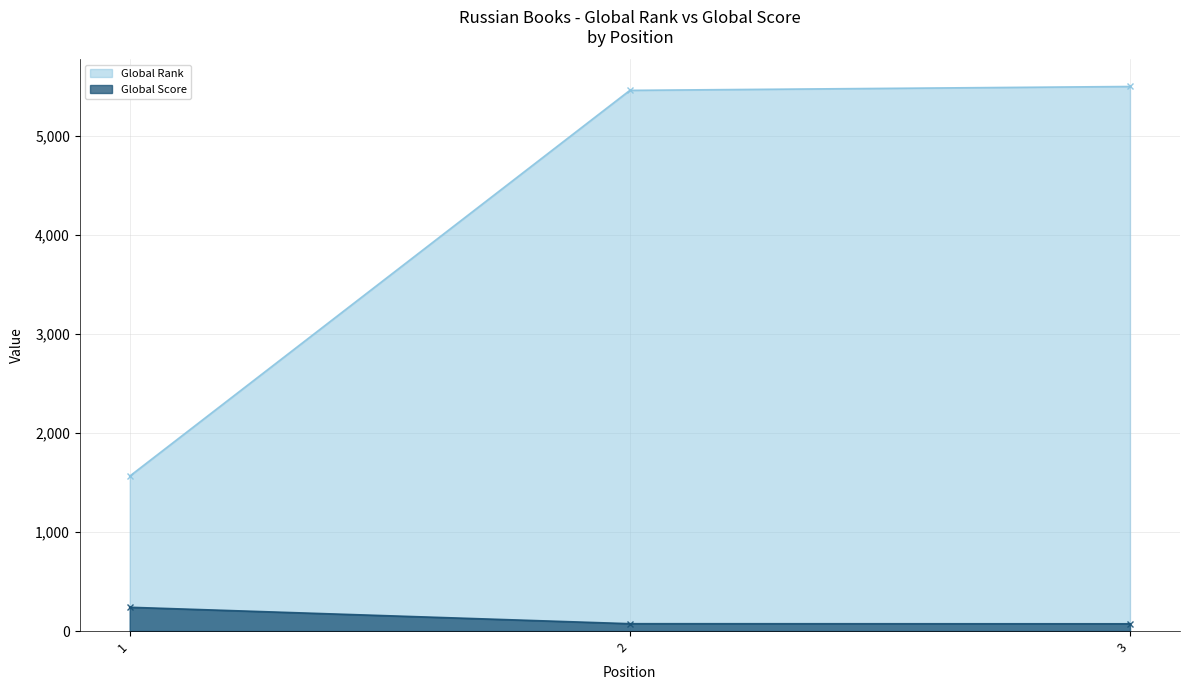

What is the maximum value for Global Rank?

5502